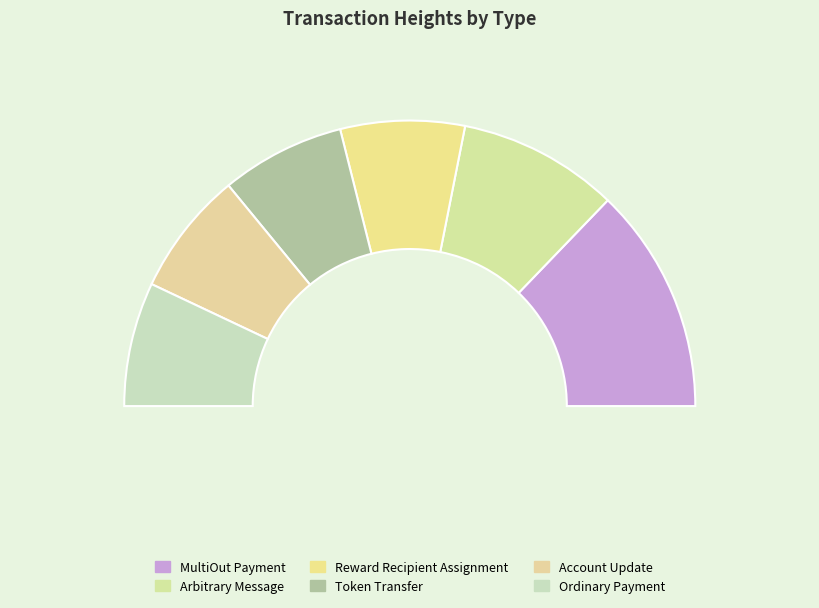

How many slices are in this pie chart?

6